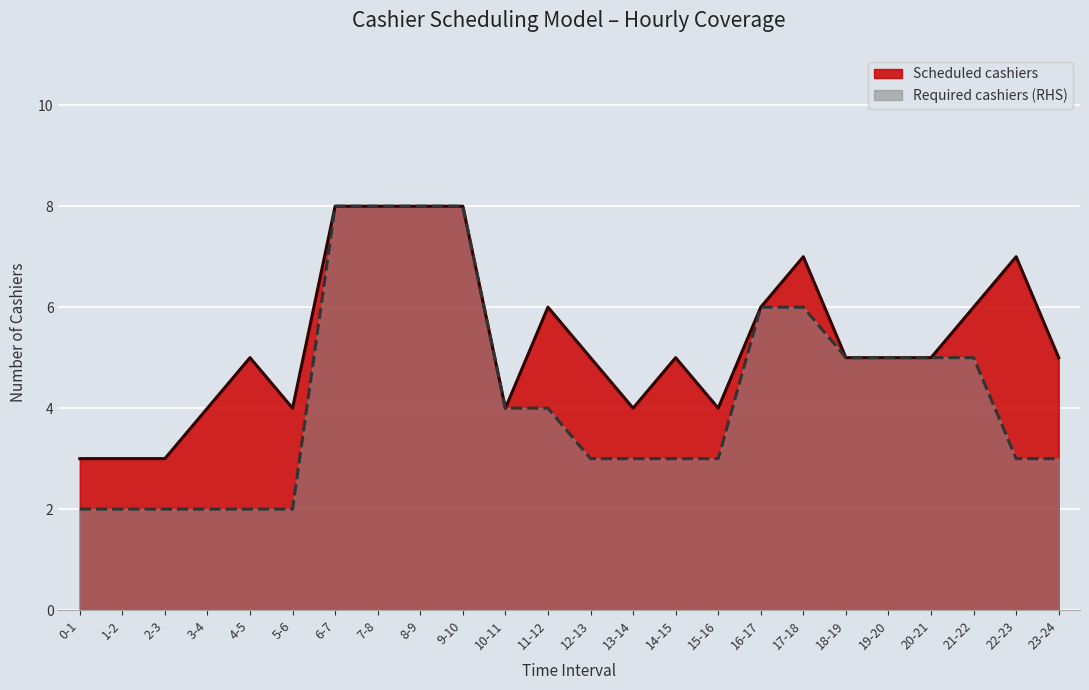

Which series has the largest total across all categories?

Scheduled